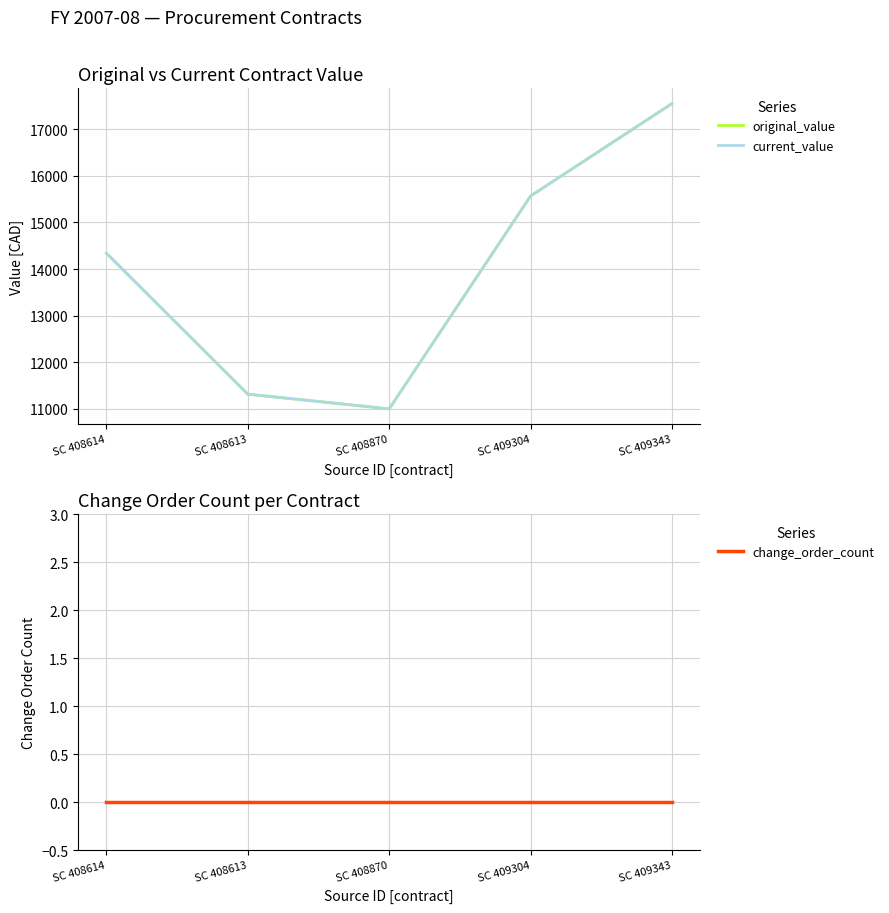

Is the value of original_value at SC 409304 greater than the value of current_value at SC 408613?

Yes